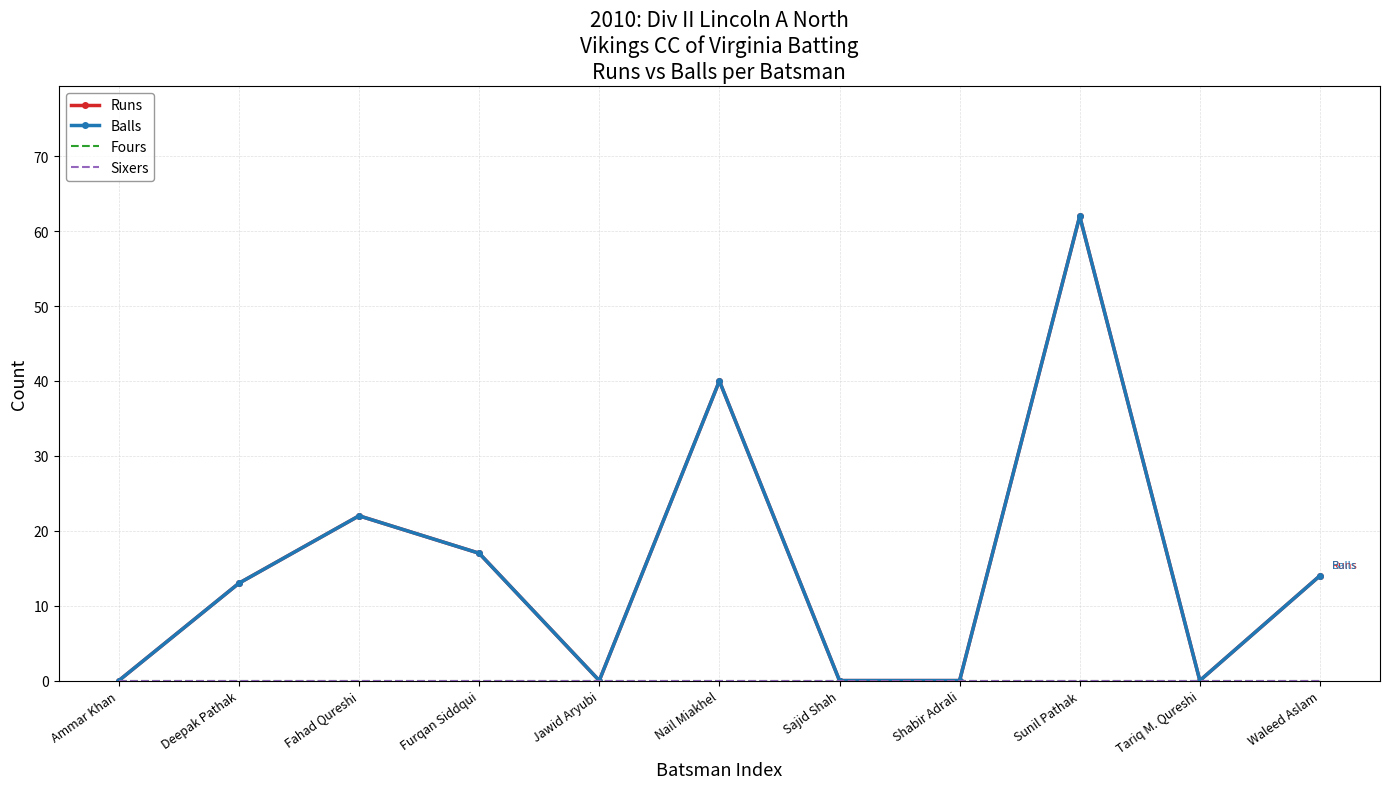

How many distinct data groups are displayed?

4